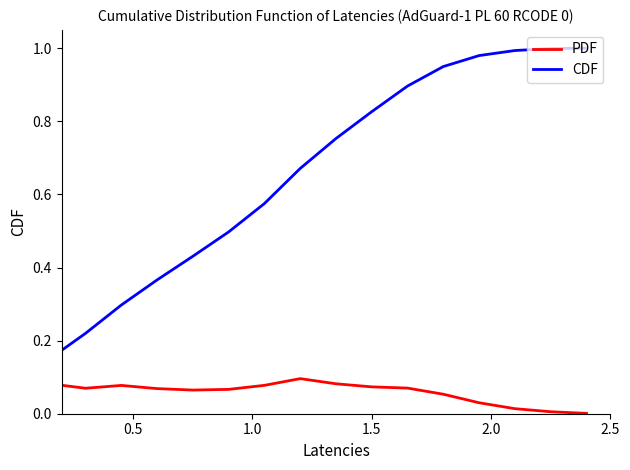

Which series has the widest spread of values?

CDF